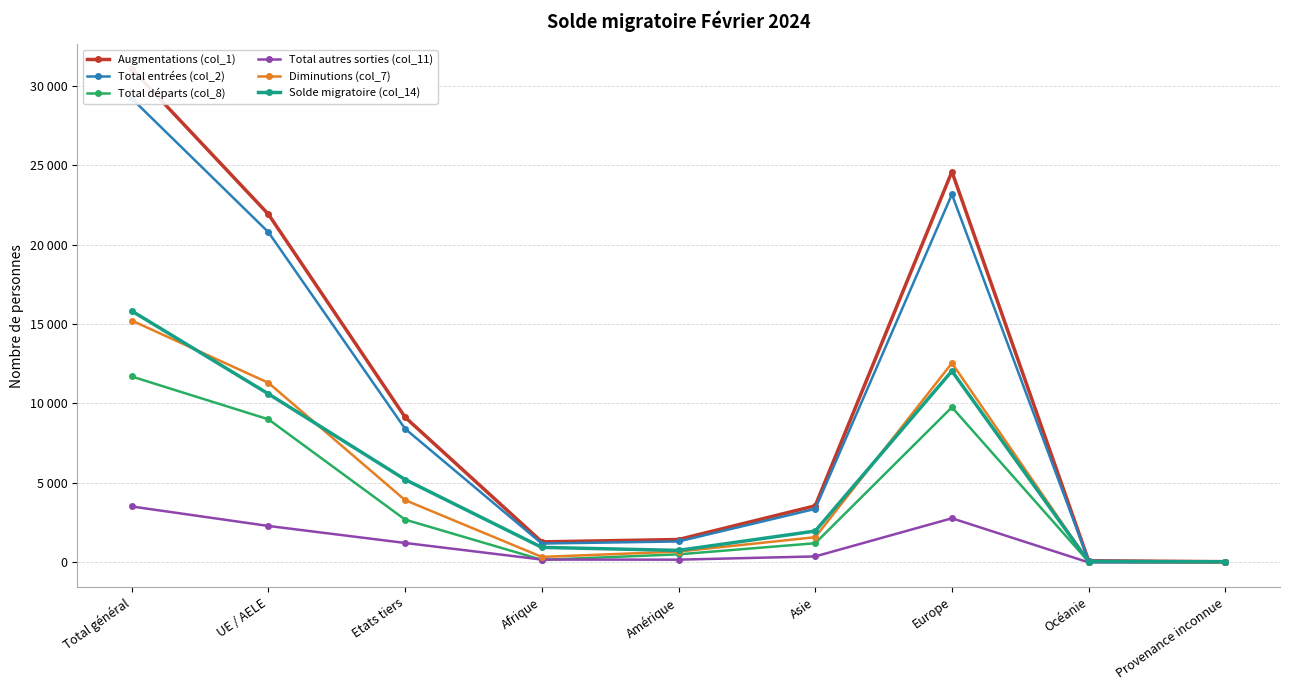

At Total général, list the series in order from largest to smallest.

Augmentations (col_1), Total entrées (col_2), Solde migratoire (col_14), Diminutions (col_7), Total départs (col_8), Total autres sorties (col_11)